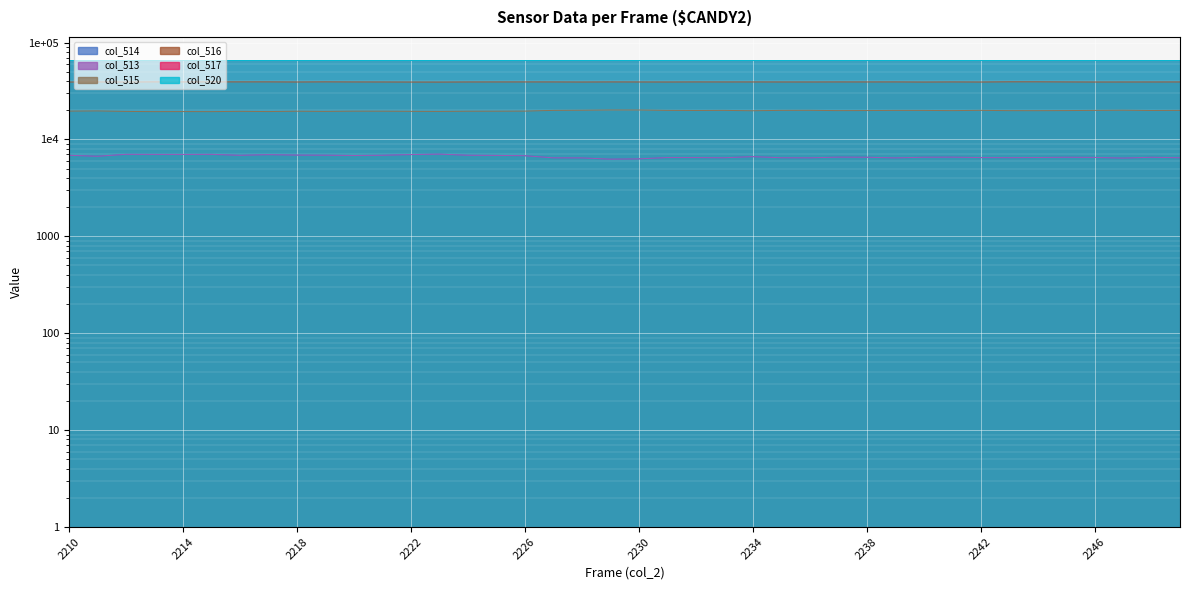

What is the difference between the maximum and minimum values in the col_513 series?

794